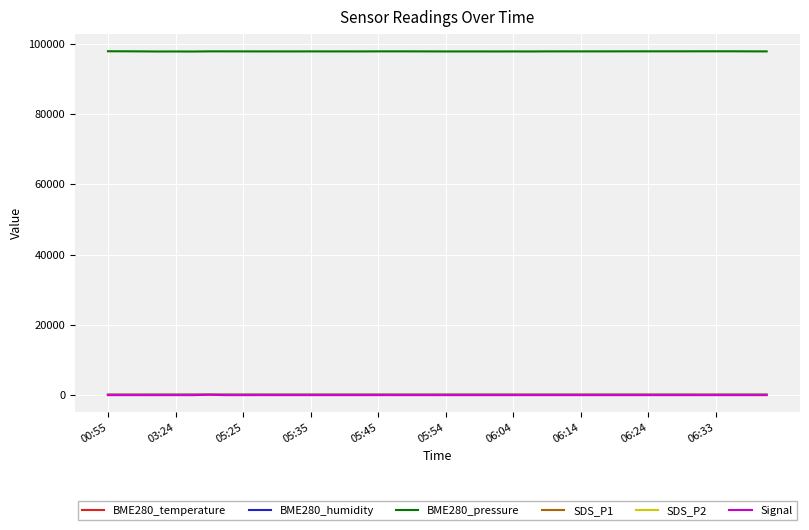

True or false: SDS_P2 and BME280_pressure intersect in this chart.

False